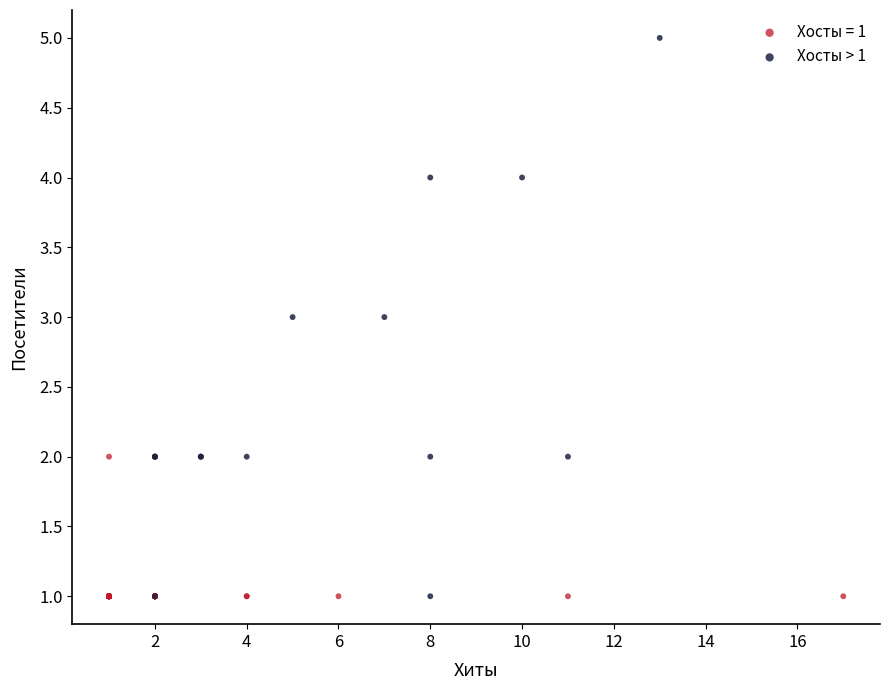

Which series contains the highest Y value?

Хосты > 1